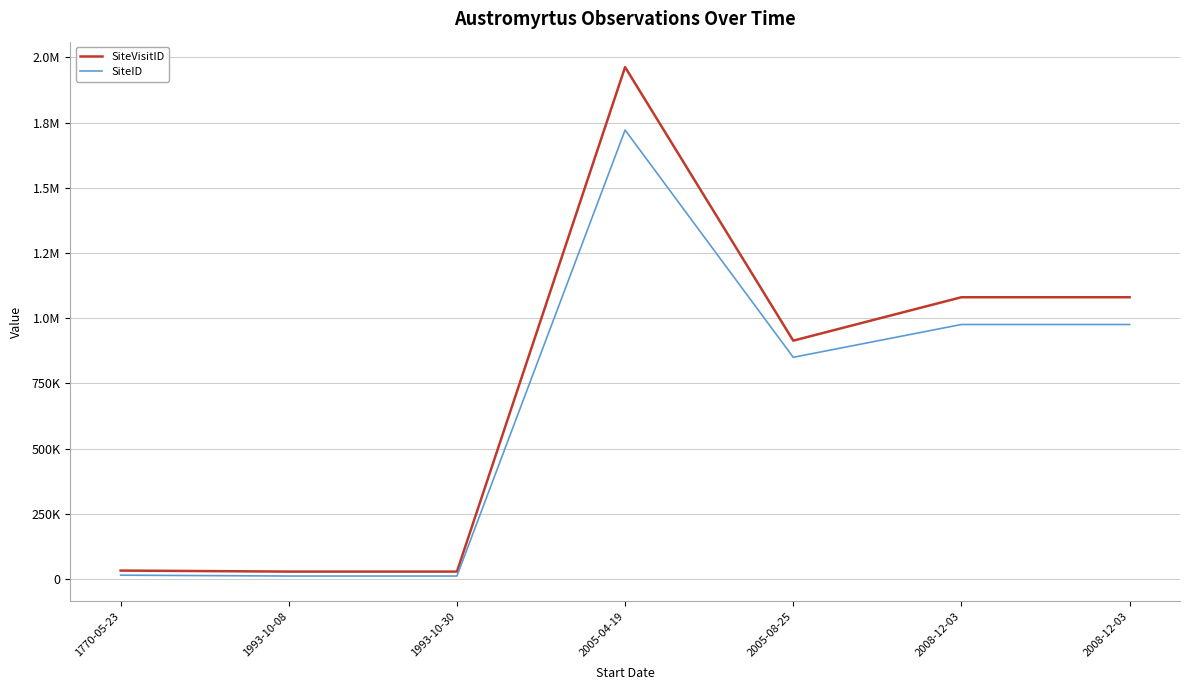

True or false: SiteVisitID has a value of 1476217 at 2005-08-25.

False